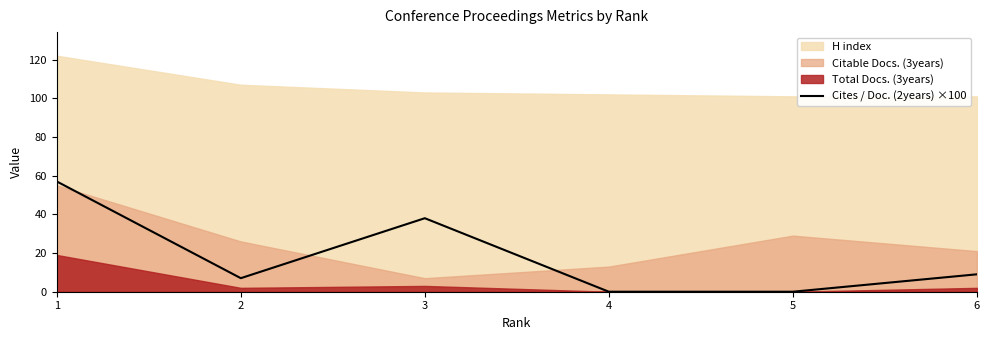

What is the average value?

18.5